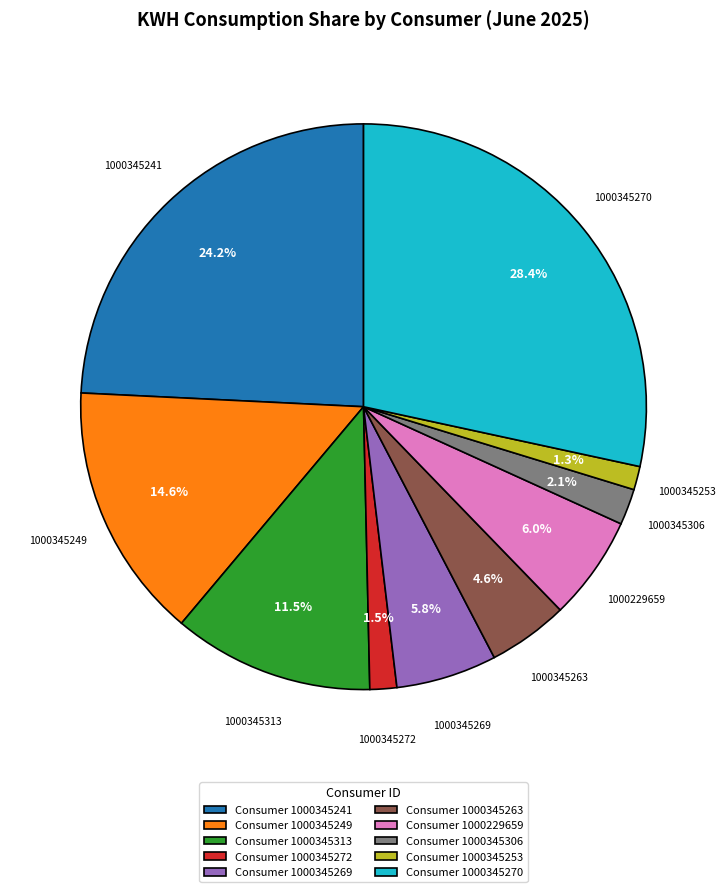

Count the number of slices in the pie.

10